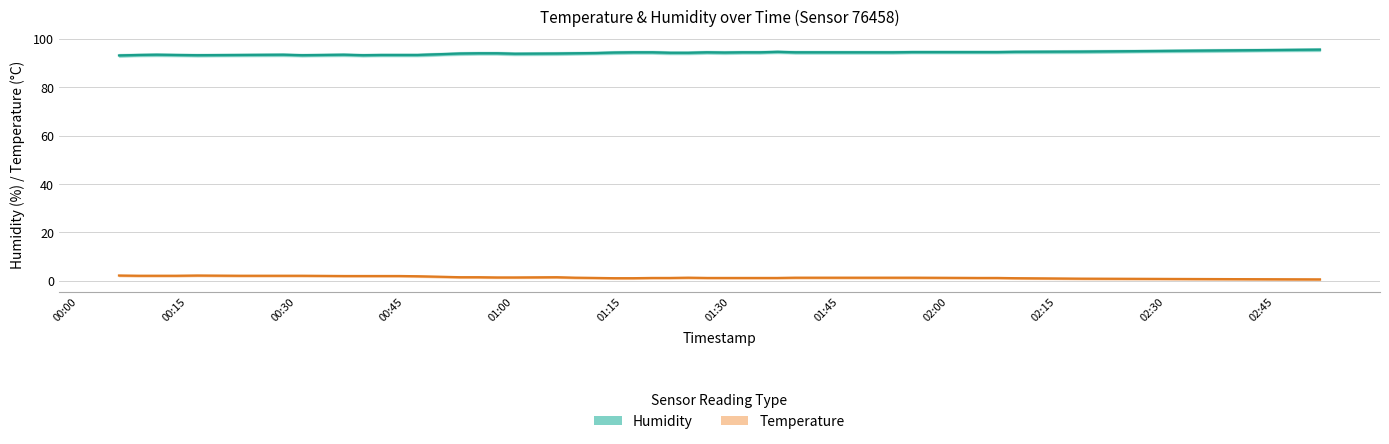

True or false: Humidity and Temperature cross at least once.

False